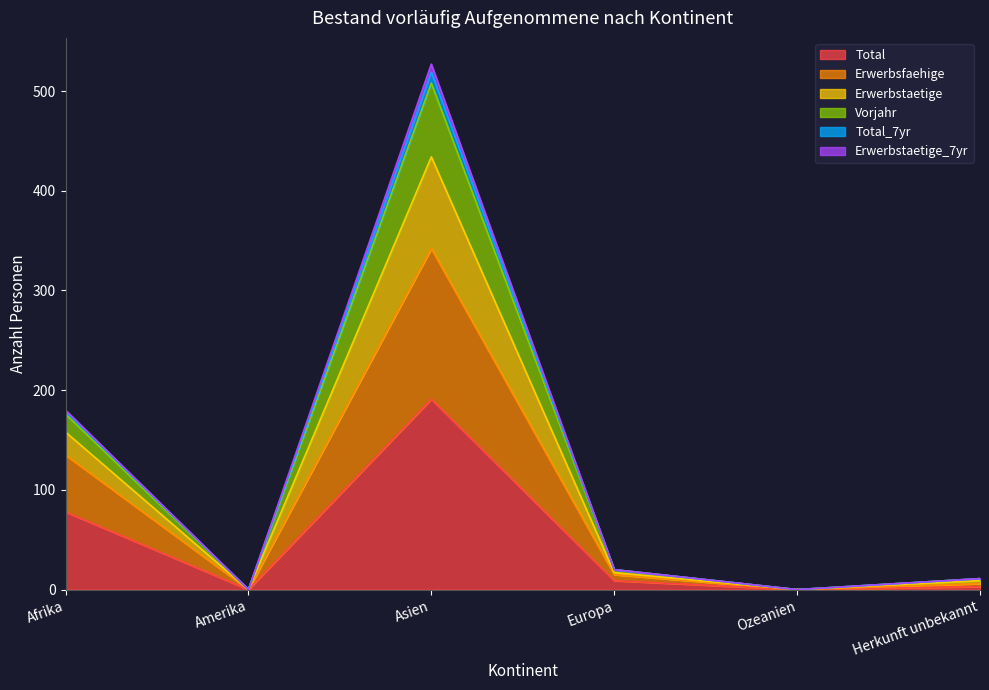

At which category does Erwerbsfaehige reach its first local peak?

Asien